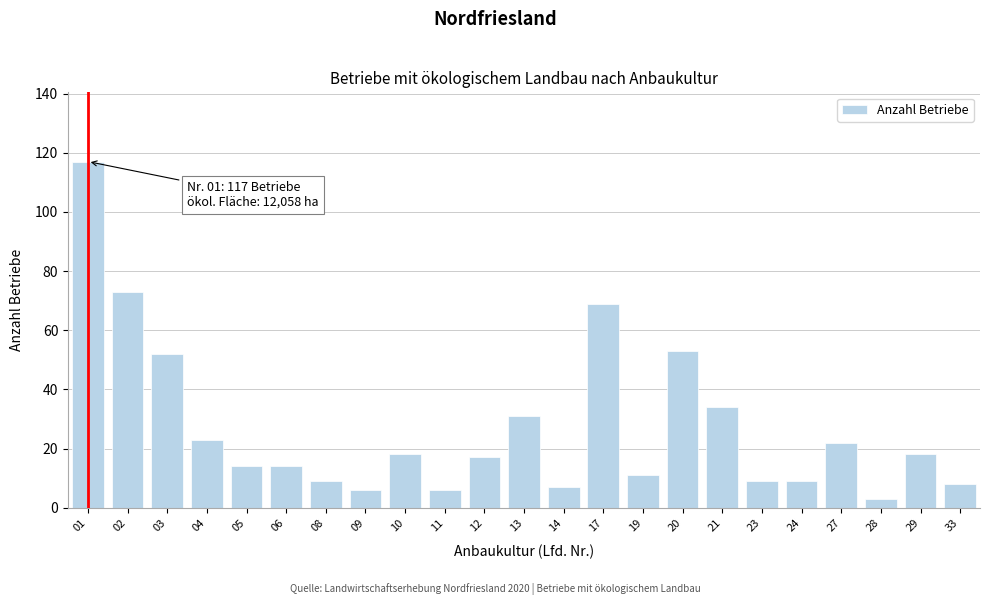

Reading left to right, what are all the values shown in this chart?

117	73	52	23	14	14	9	6	18	6	17	31	7	69	11	53	34	9	9	22	3	18	8